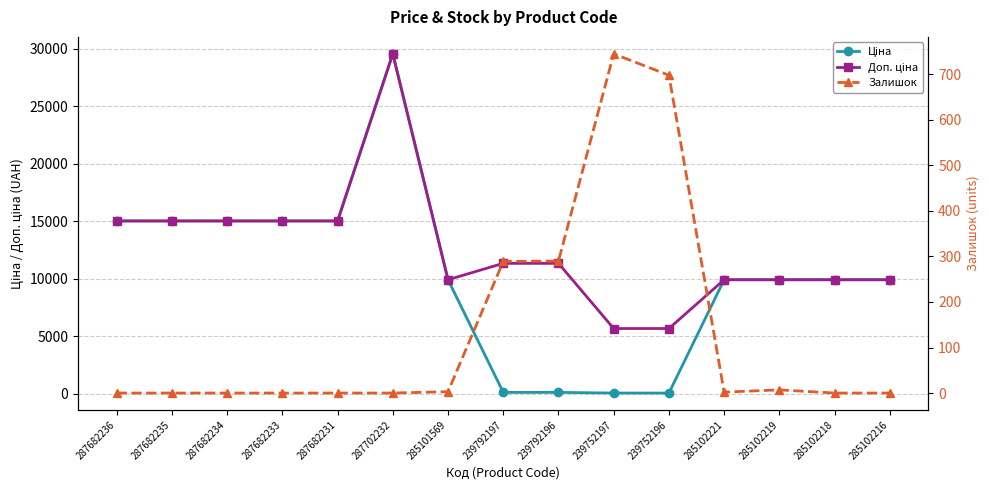

How many lines are shown in the chart?

3